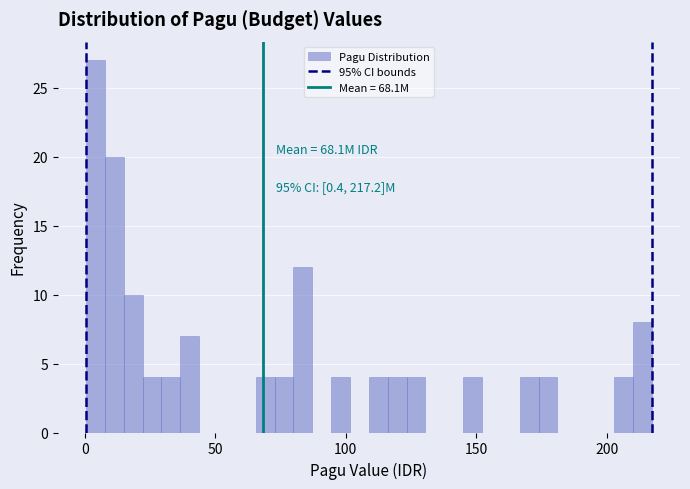

Read against the x-axis, roughly where is the centre of the tallest bar?

5